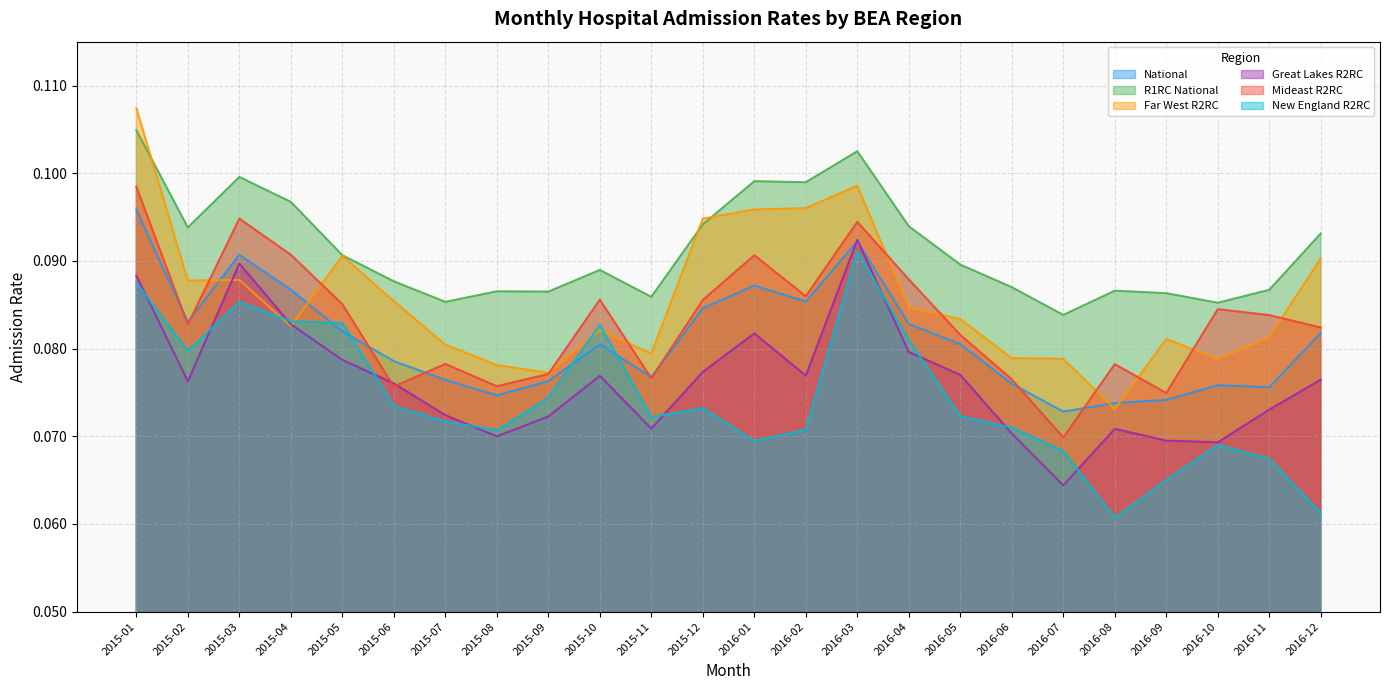

Between 2016-07 and 2016-08, which is larger?

2016-08